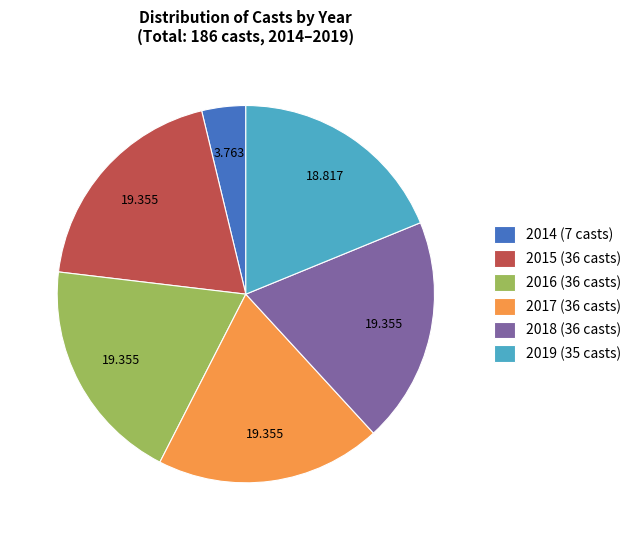

Do 2018 and 2014 together represent more than half of the pie?

No